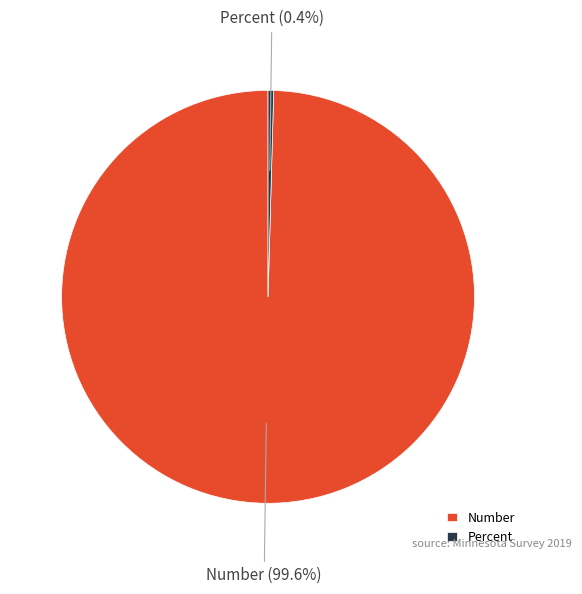

Which has a higher value, Percent or Number?

Number